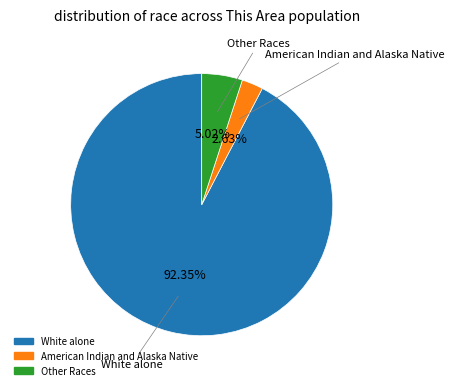

Does any single category account for the majority?

Yes